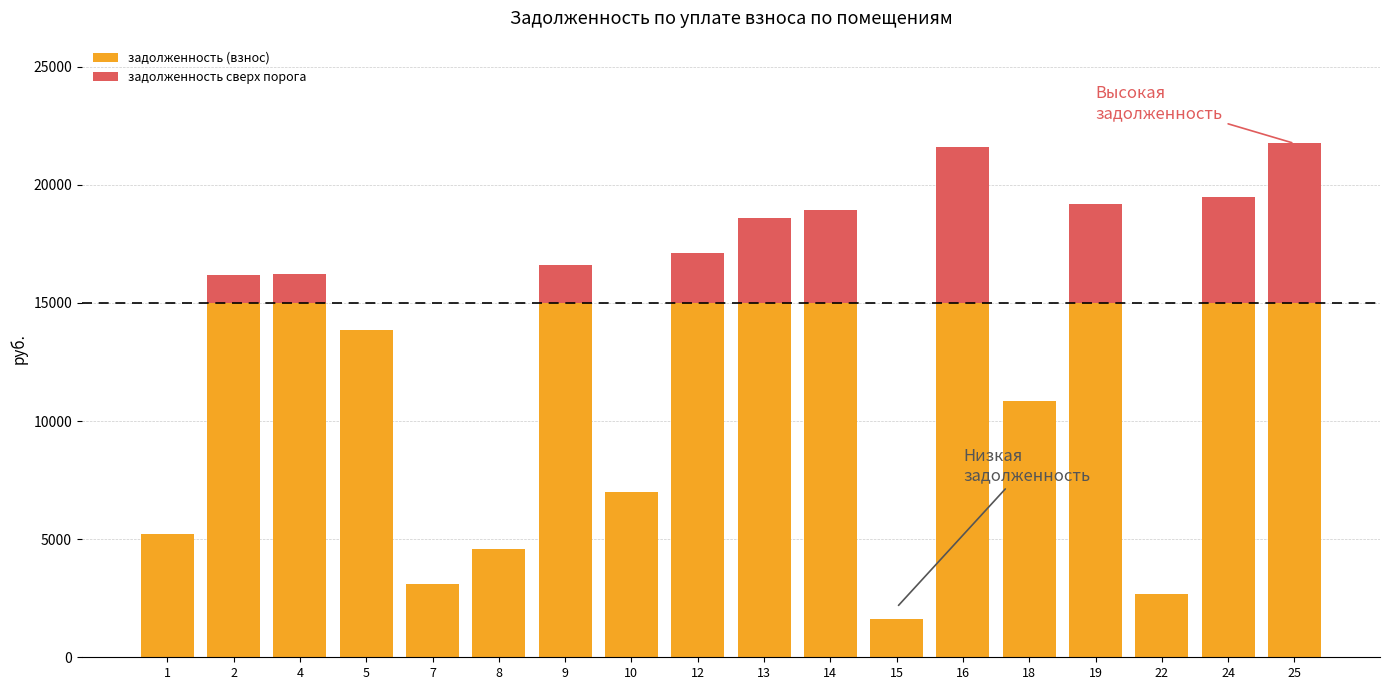

What is the highest value of the задолженность (взнос) series?

15000.0